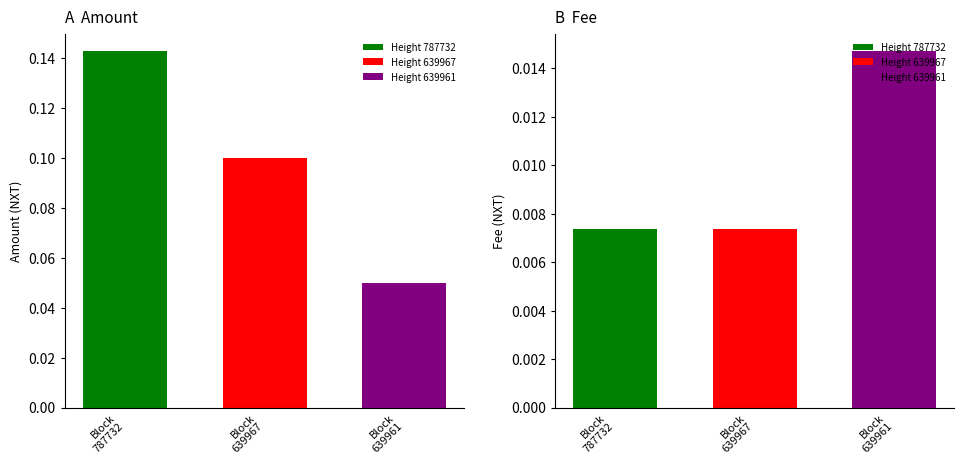

Between 639961 and 639967, which is larger?

639967